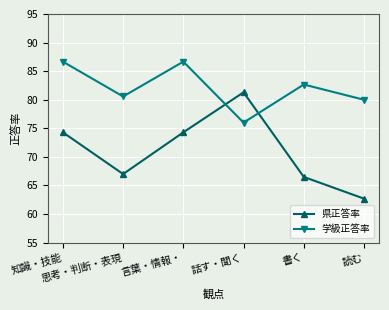

How many lines are shown in the chart?

2